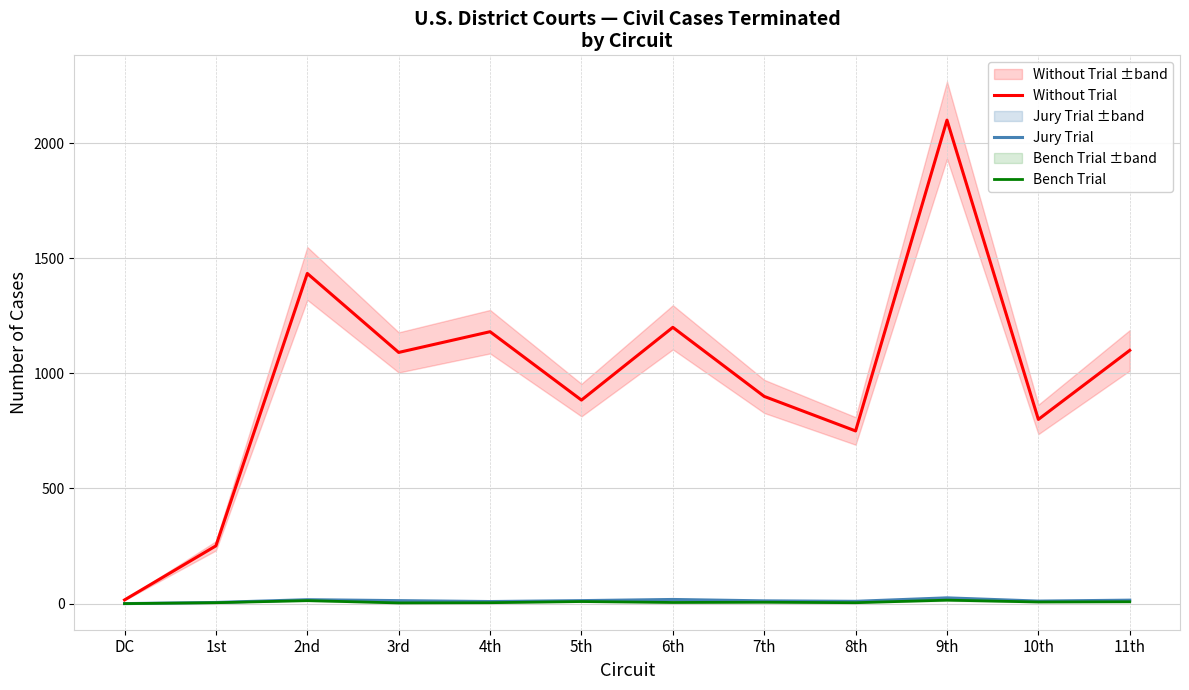

True or false: Bench Trial and Without Trial cross at least once.

False